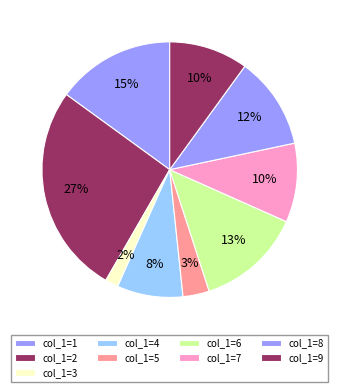

How many segments does this pie chart have?

9